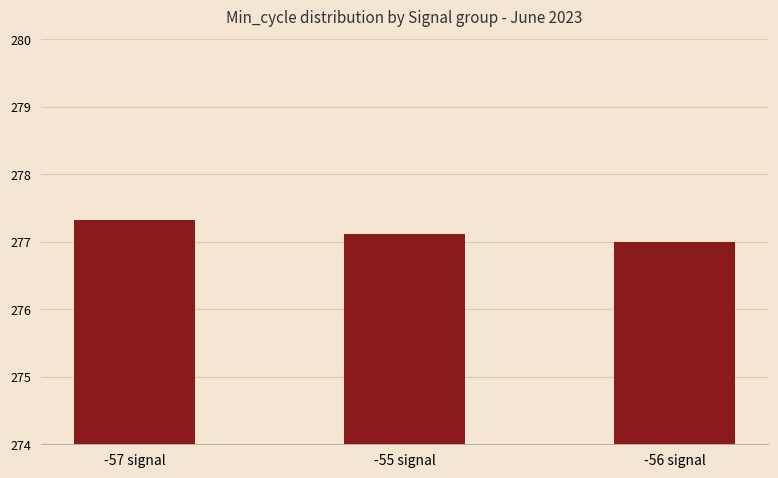

What position from the left is -55 signal?

2